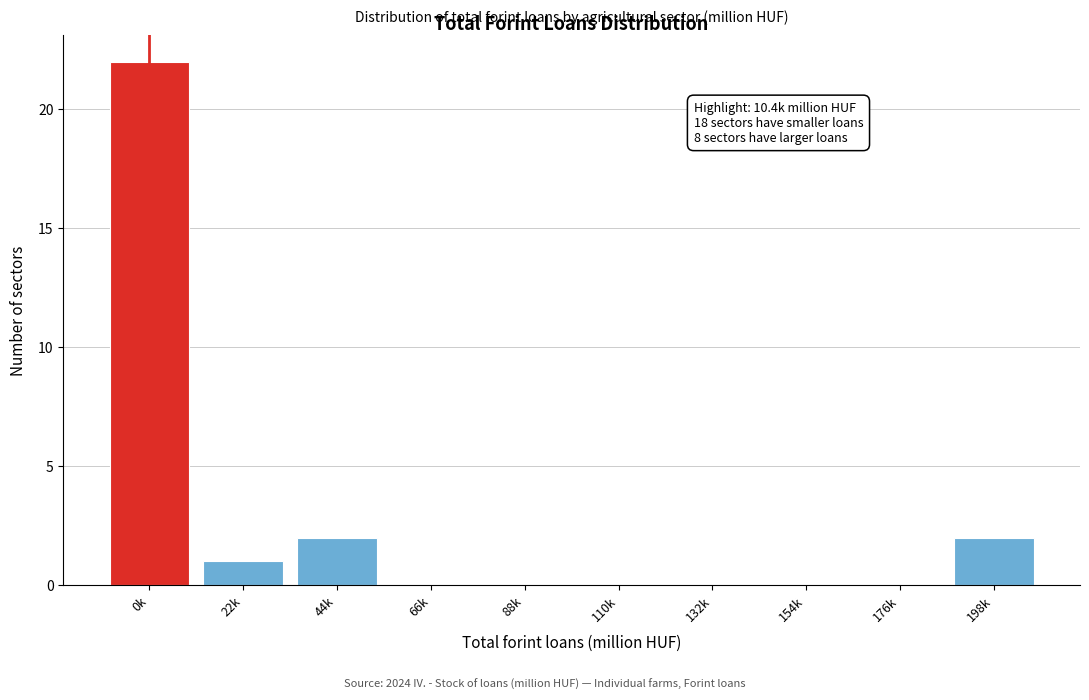

Reading left to right, extract all data points from this chart.

0k=22	22k=1	44k=2	66k=0	88k=0	110k=0	132k=0	154k=0	176k=0	198k=2